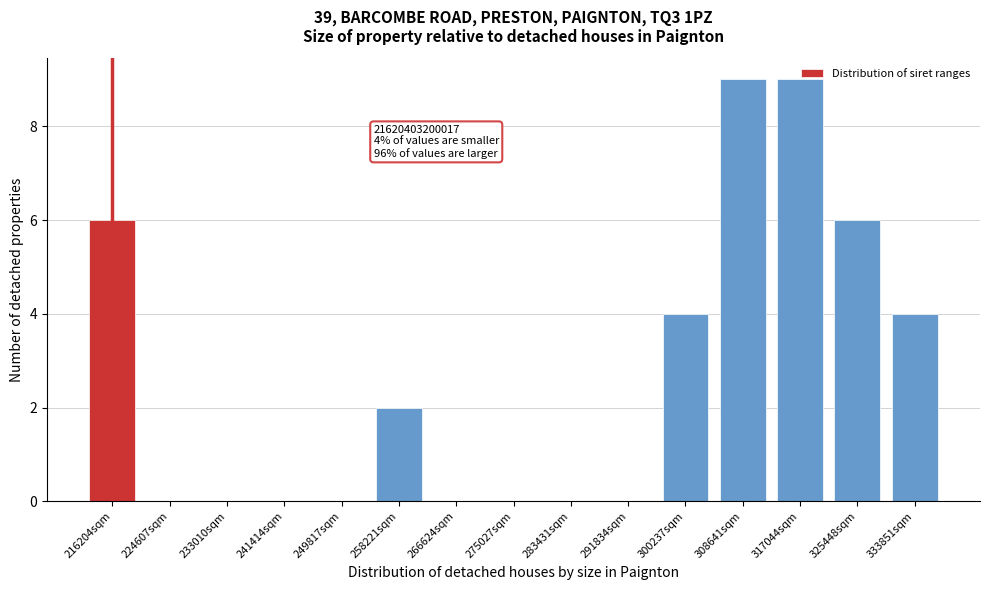

The chart shows a value of 2 at 317044sqm. True or false?

False